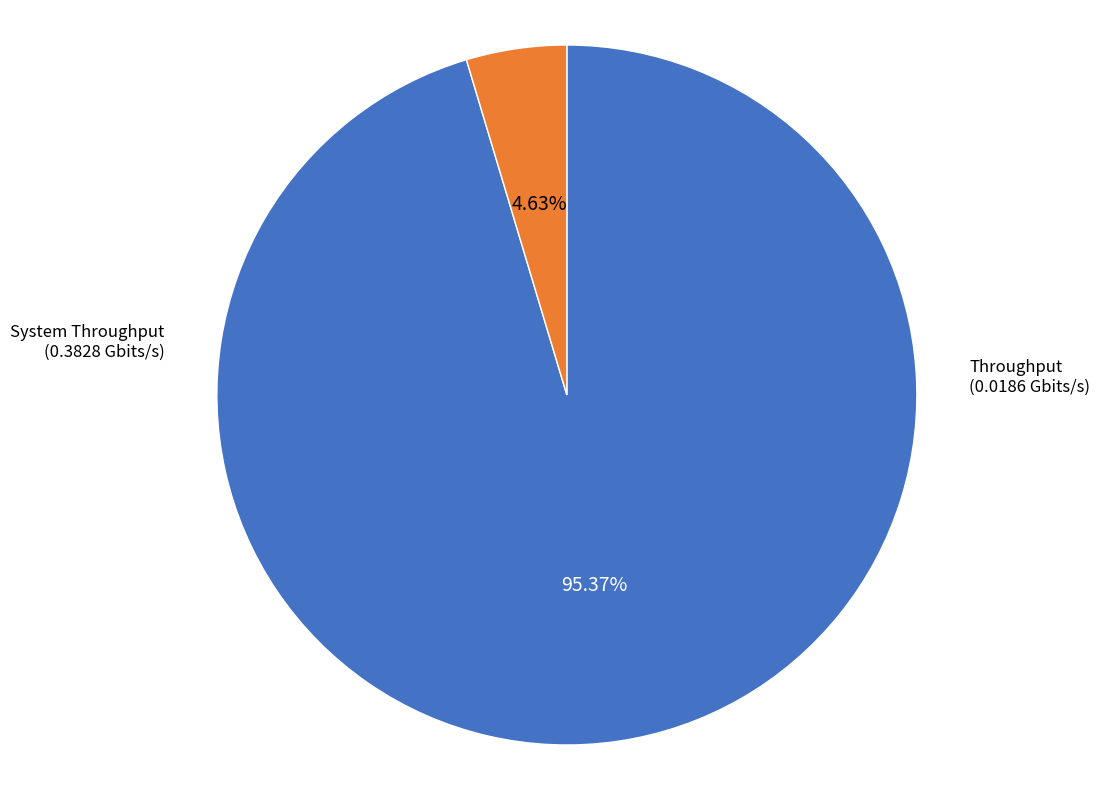

Is there a majority slice in this chart?

Yes